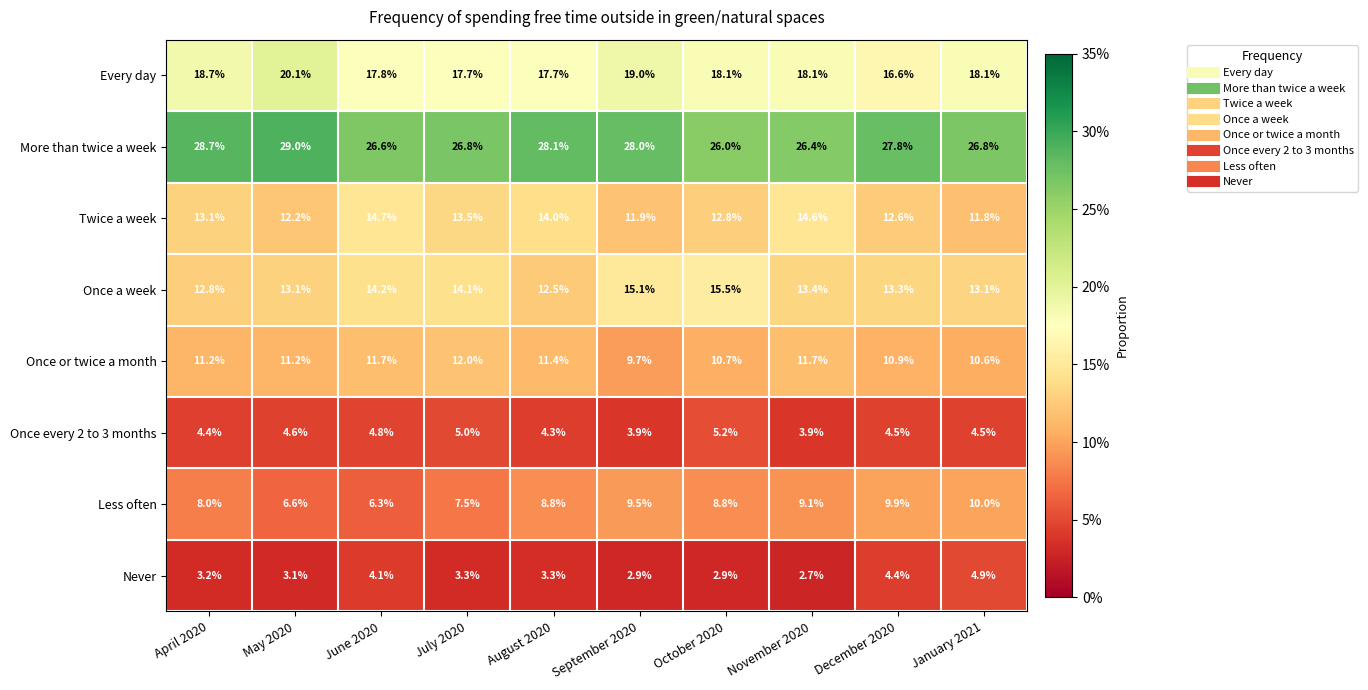

Which series has the largest total across all categories?

More than twice a week